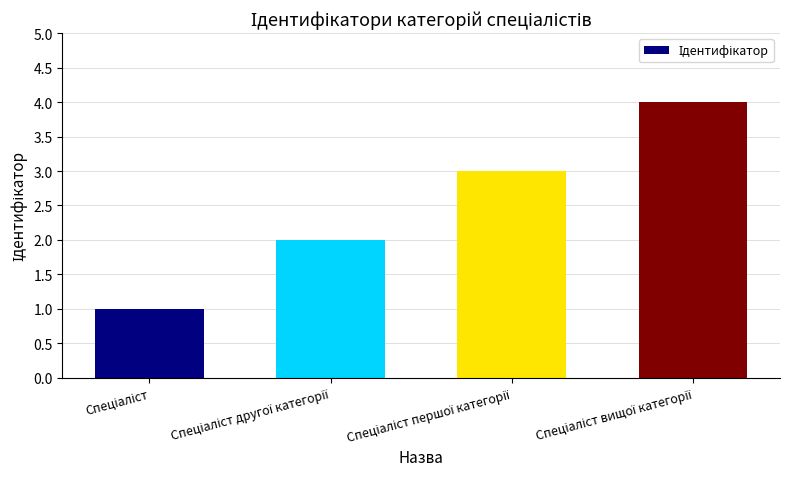

What is the difference between the maximum and second lowest values?

2